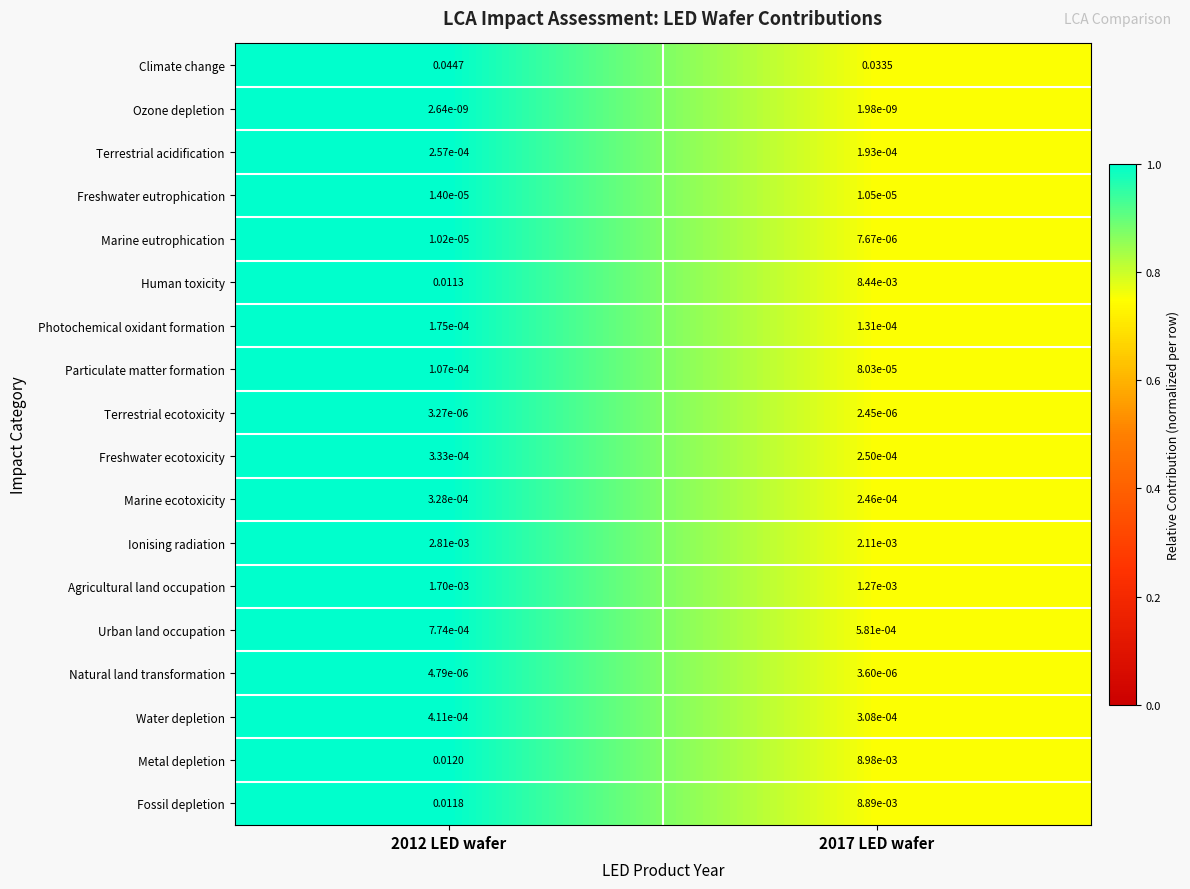

Which series has the largest range (max minus min)?

Climate change